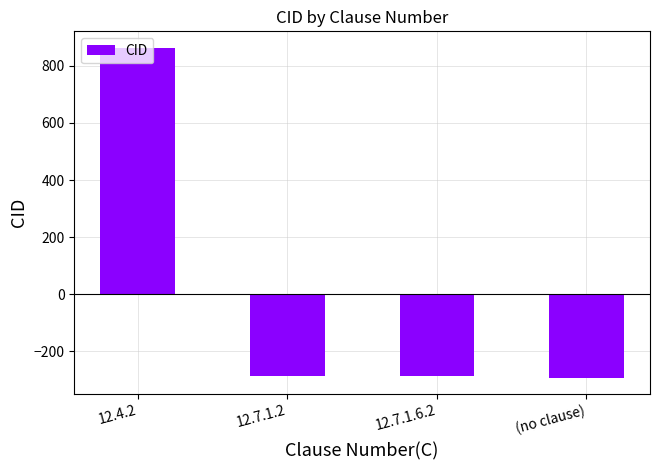

What is the value of the 3rd bar from the left?

-286